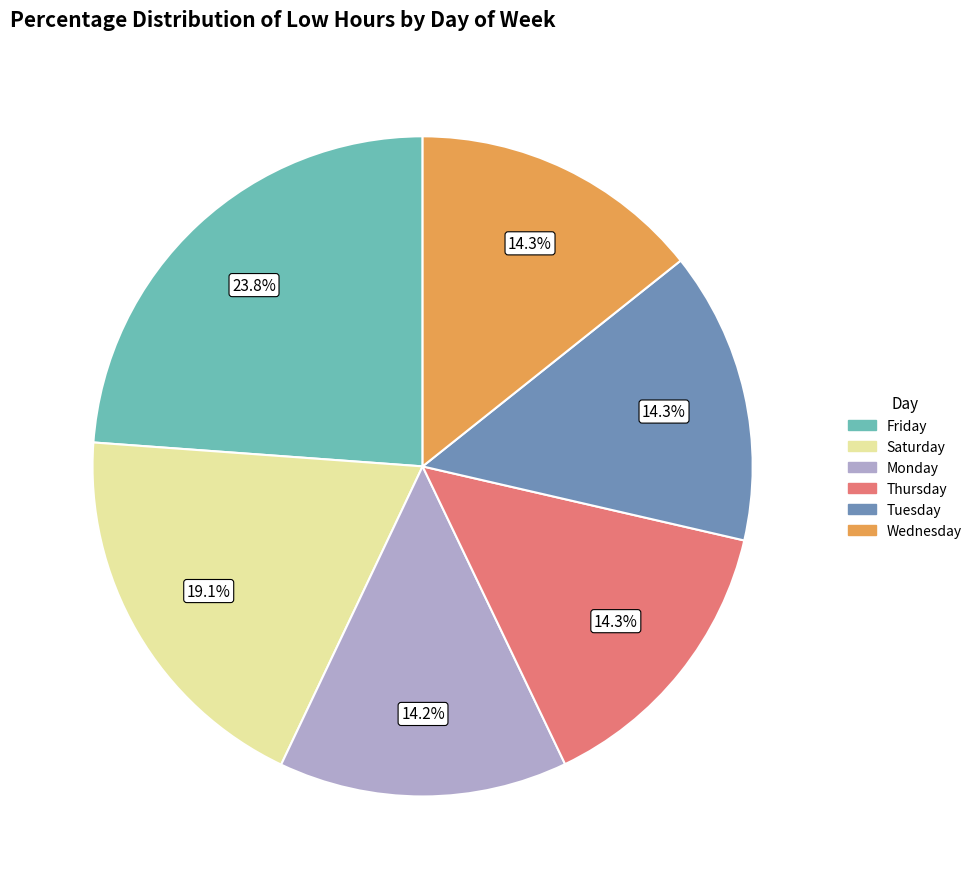

Is there any slice that represents more than half of the pie?

No